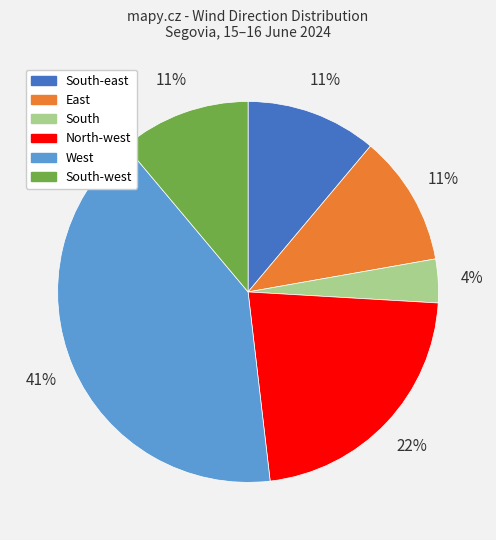

To the nearest percent, what is the average slice percentage?

17%